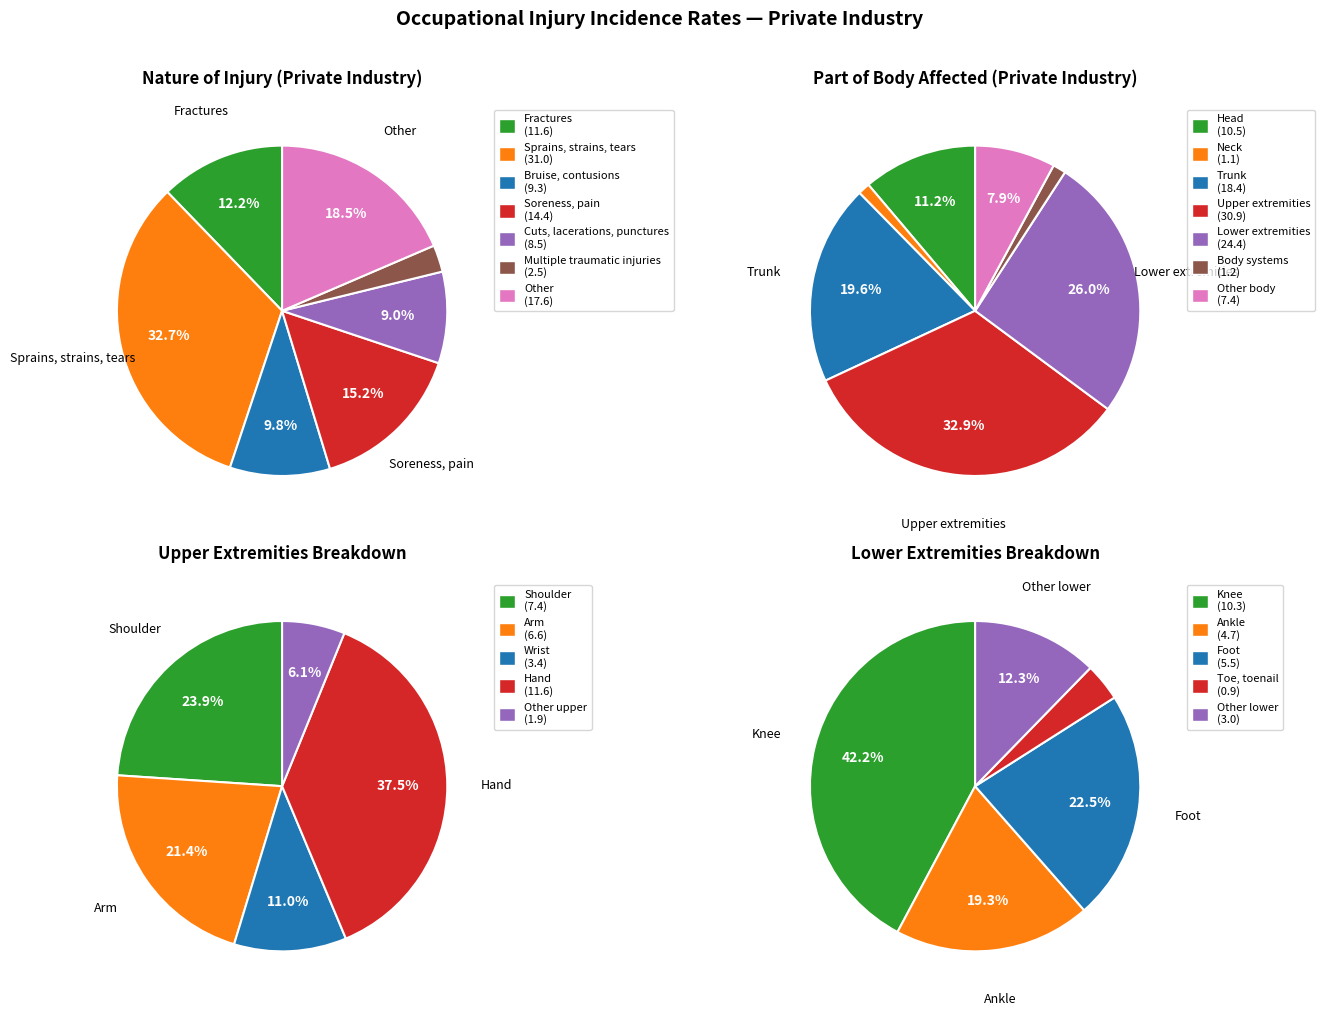

Does Bruise, contusions represent more than half of the total?

No